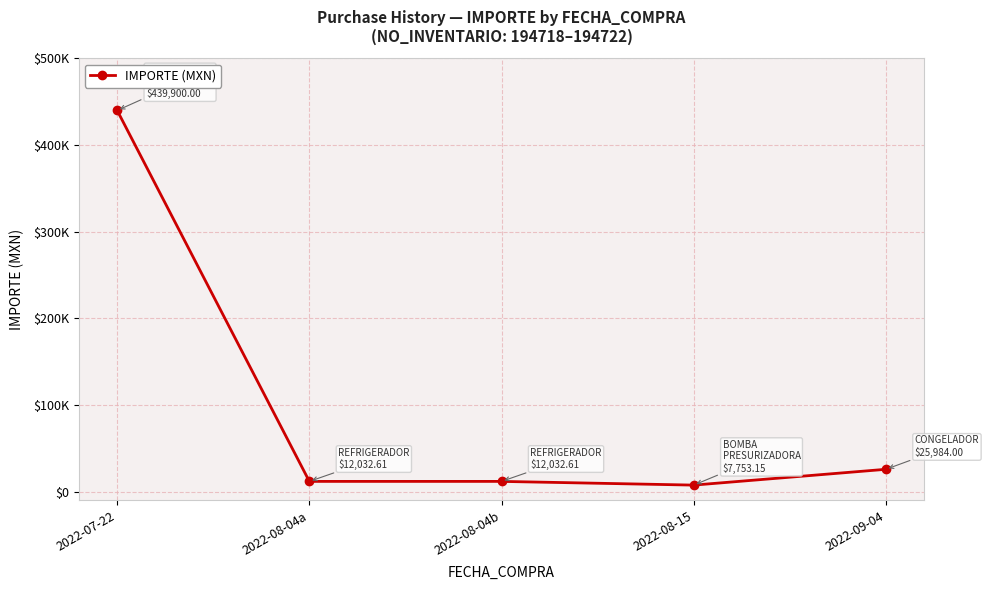

What is the sum of the values at 2022-08-15 and 2022-09-04?

33737.2